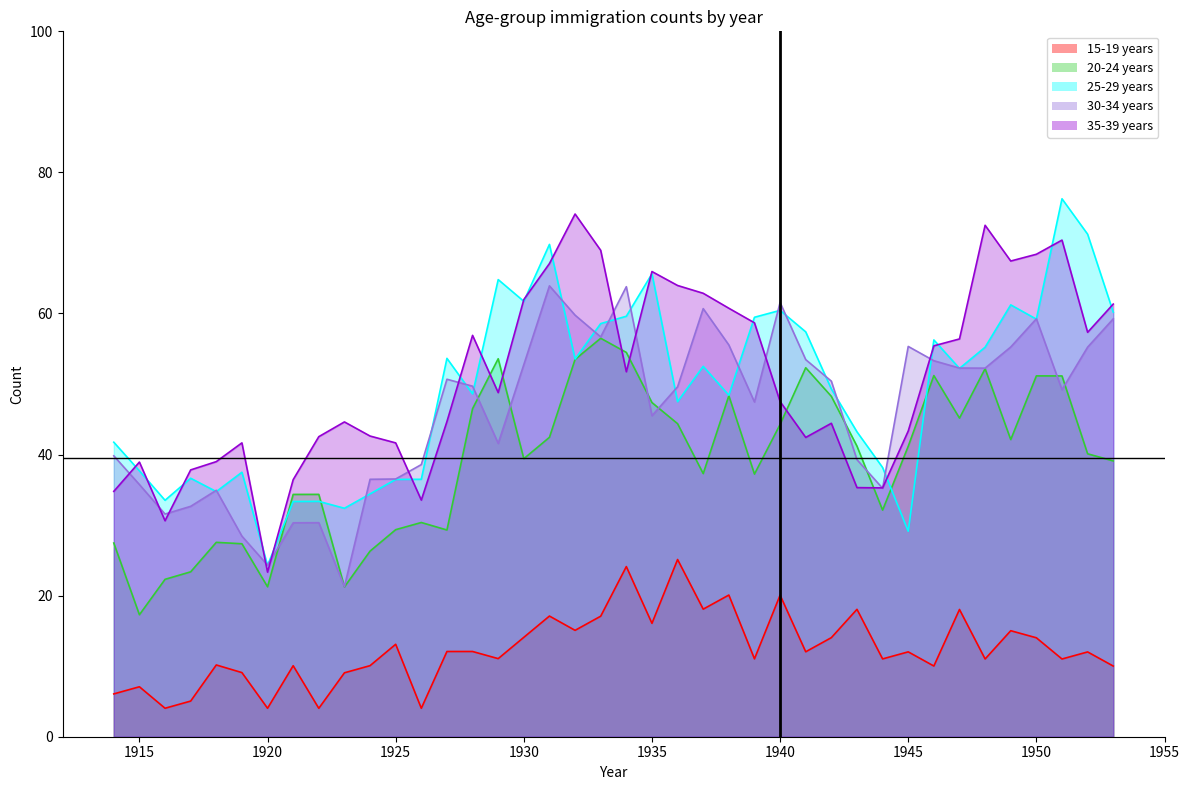

True or false: 20-24 years has more than 0 interior local peaks.

True